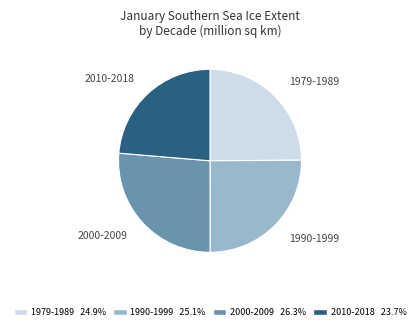

Does any single category account for the majority?

No